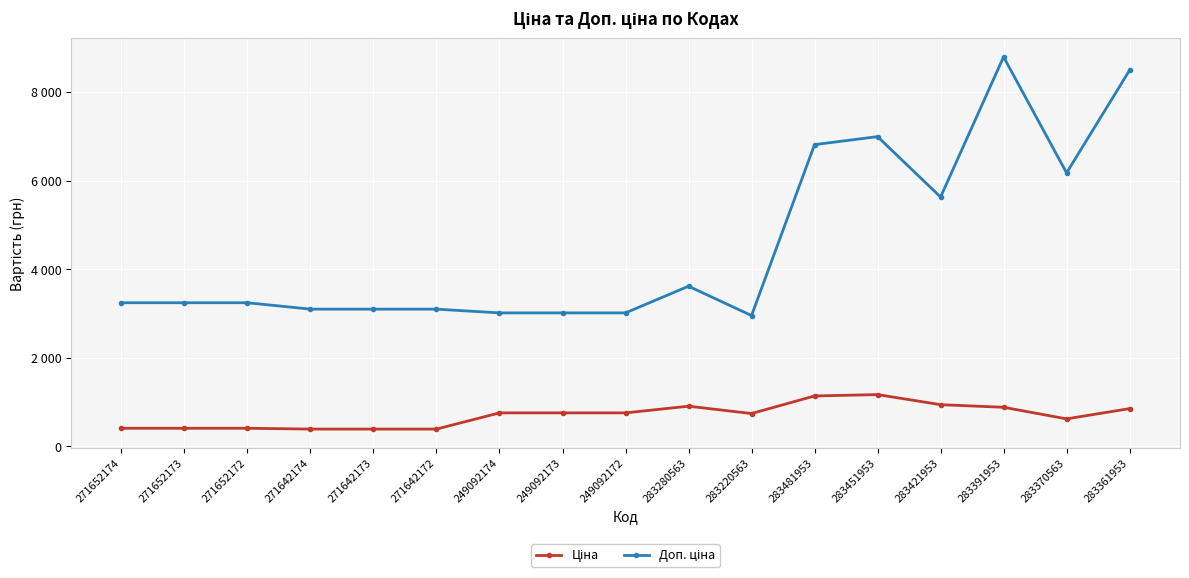

List the series in order of their overall mean, highest first.

Доп. ціна, Ціна